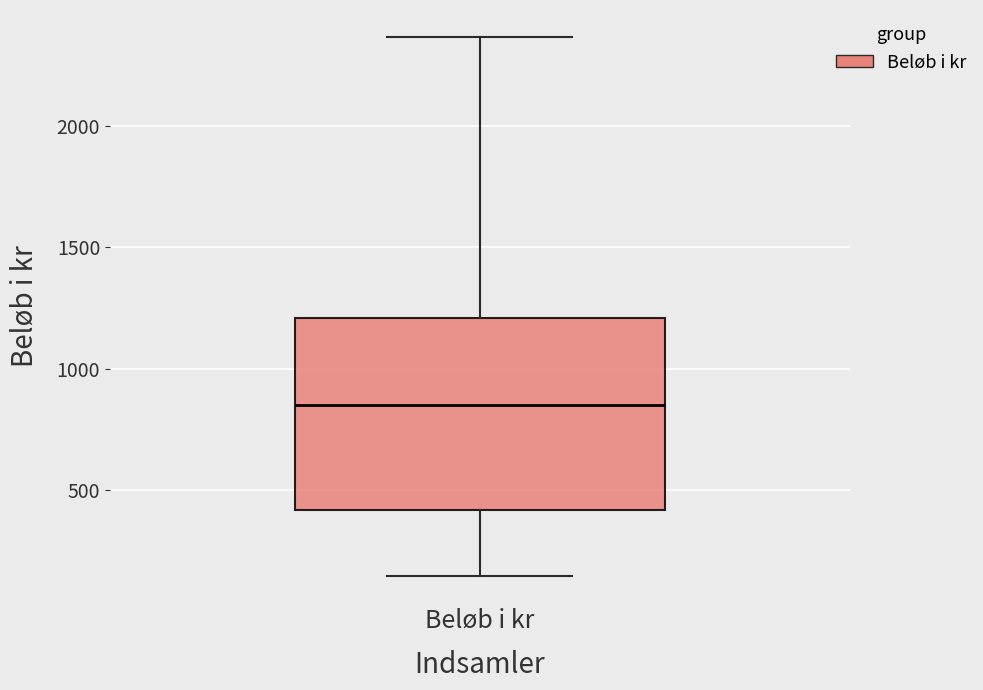

Transcribe this box plot: give where the median line is, the range the box spans, and where the two whiskers end, as read against the y-axis. The values are not printed on the chart, so give them approximately, as read against the axis.

median 850, box 400 to 1200, whiskers 150 to 2350